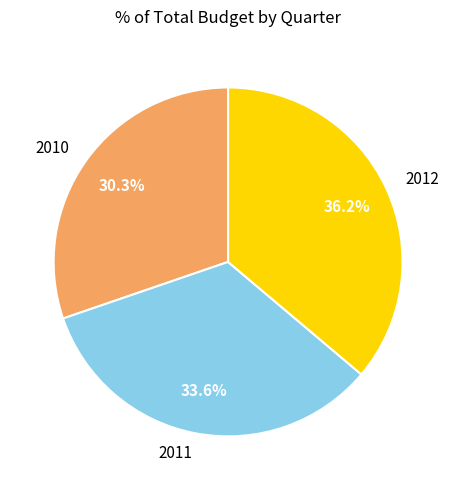

Which slice is the smallest?

2010